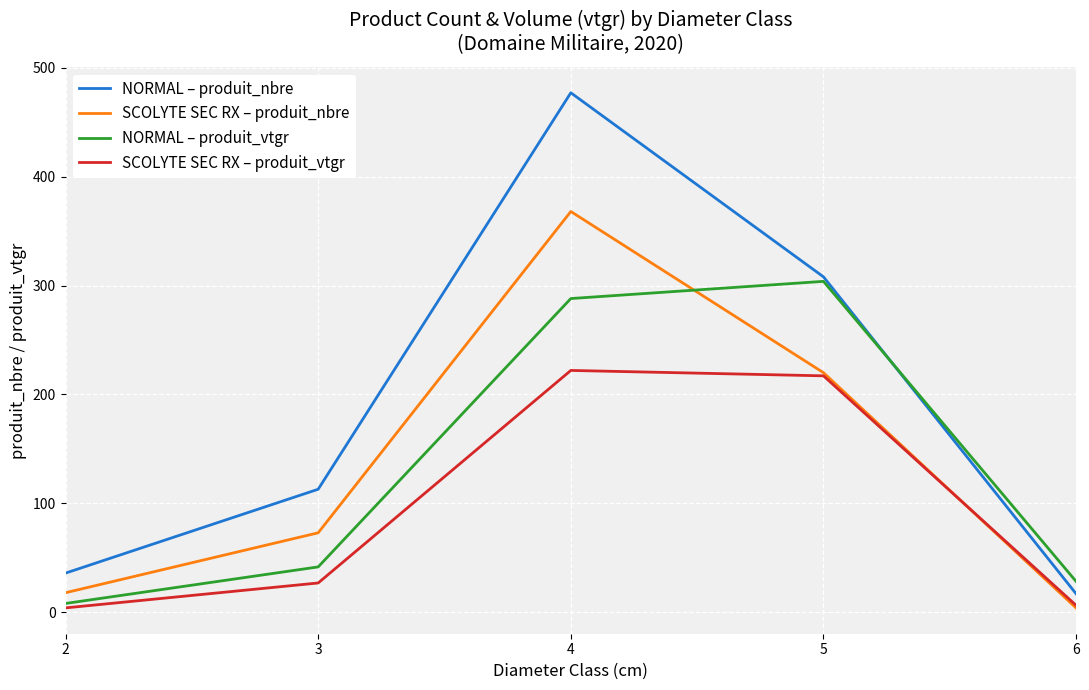

The SCOLYTE SEC RX – produit_vtgr series shows 129.3 at 4. True or false?

False